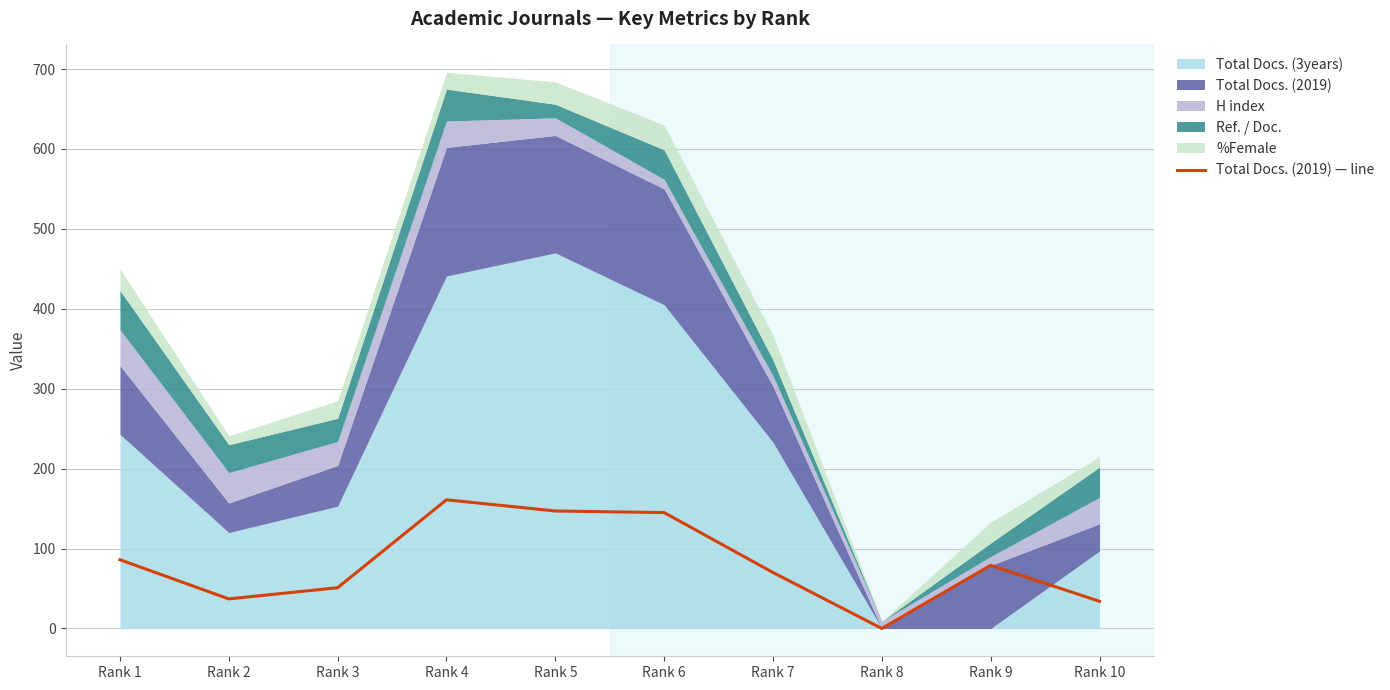

The chart shows a value of 0 at Rank 8. True or false?

True